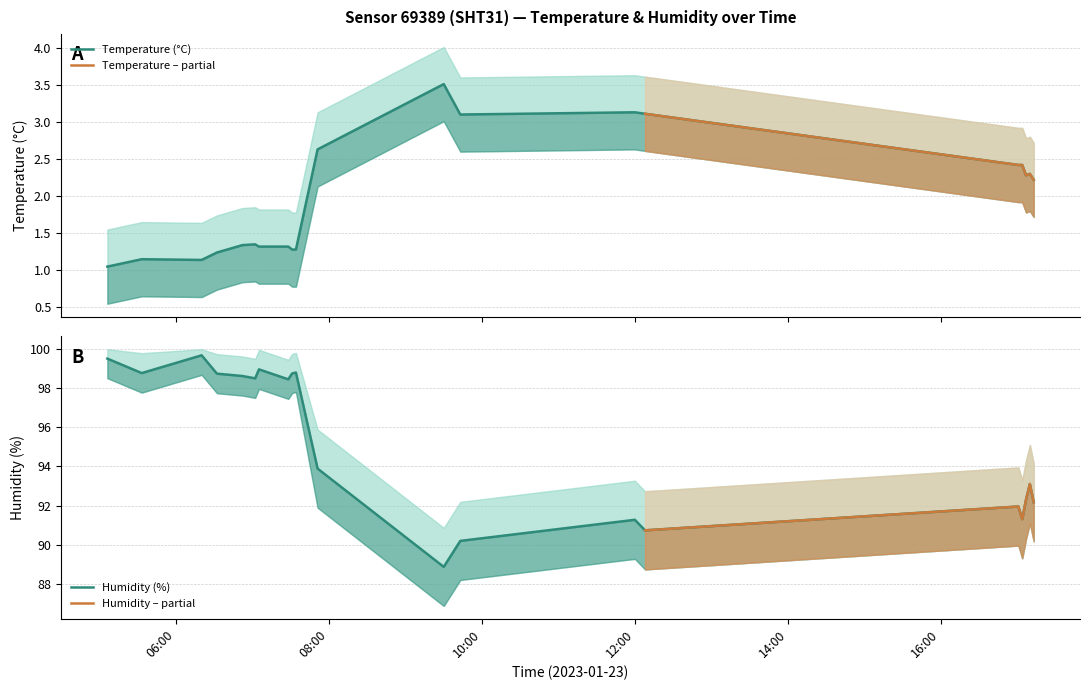

Which series has the largest total across all categories?

humidity